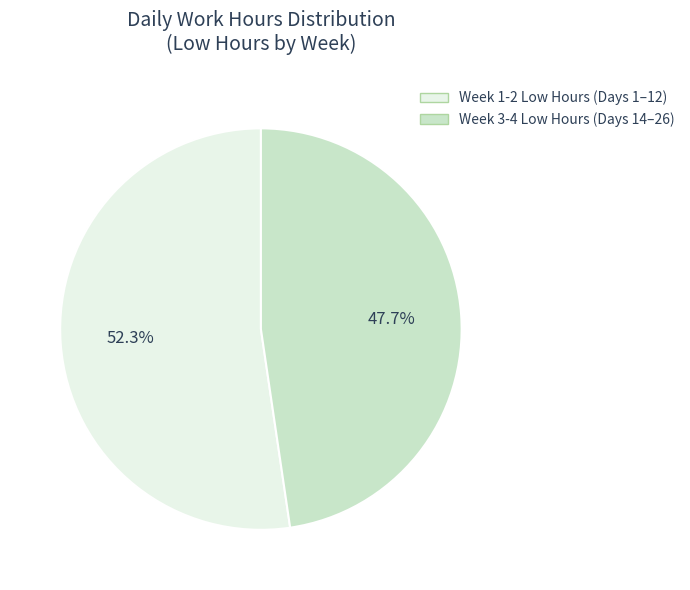

Which has a higher value, Week 1-2 Low Hours (Days 1–12) or Week 3-4 Low Hours (Days 14–26)?

Week 1-2 Low Hours (Days 1–12)